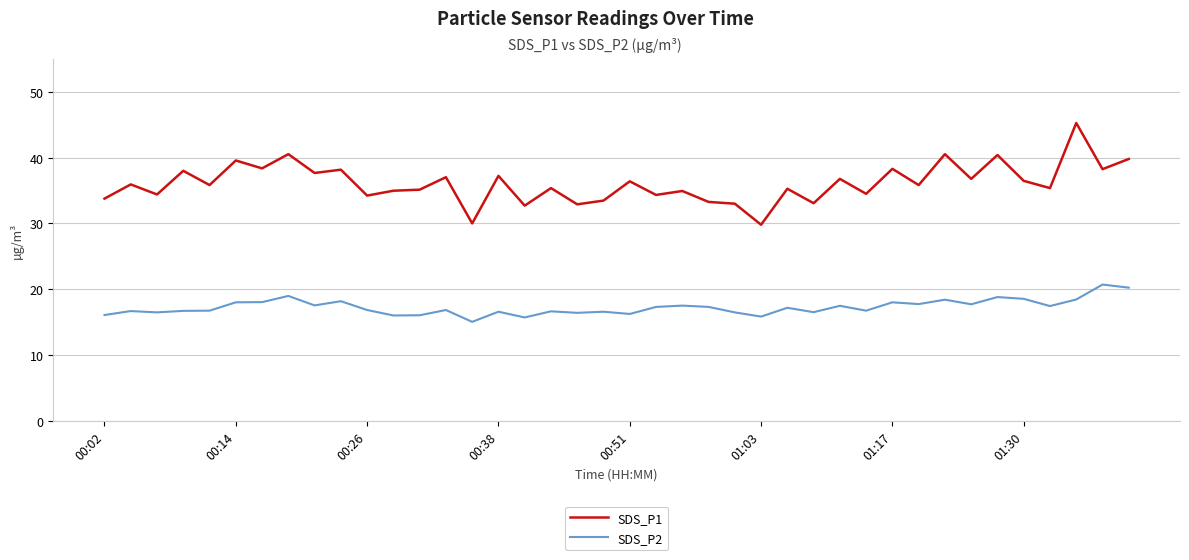

How many lines are shown in the chart?

2